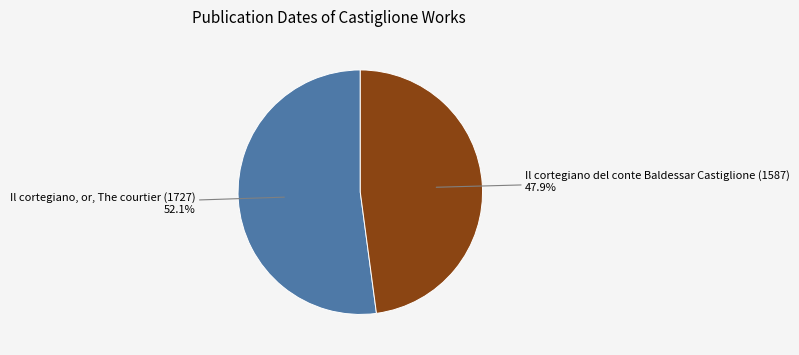

Is there a majority slice in this chart?

Yes